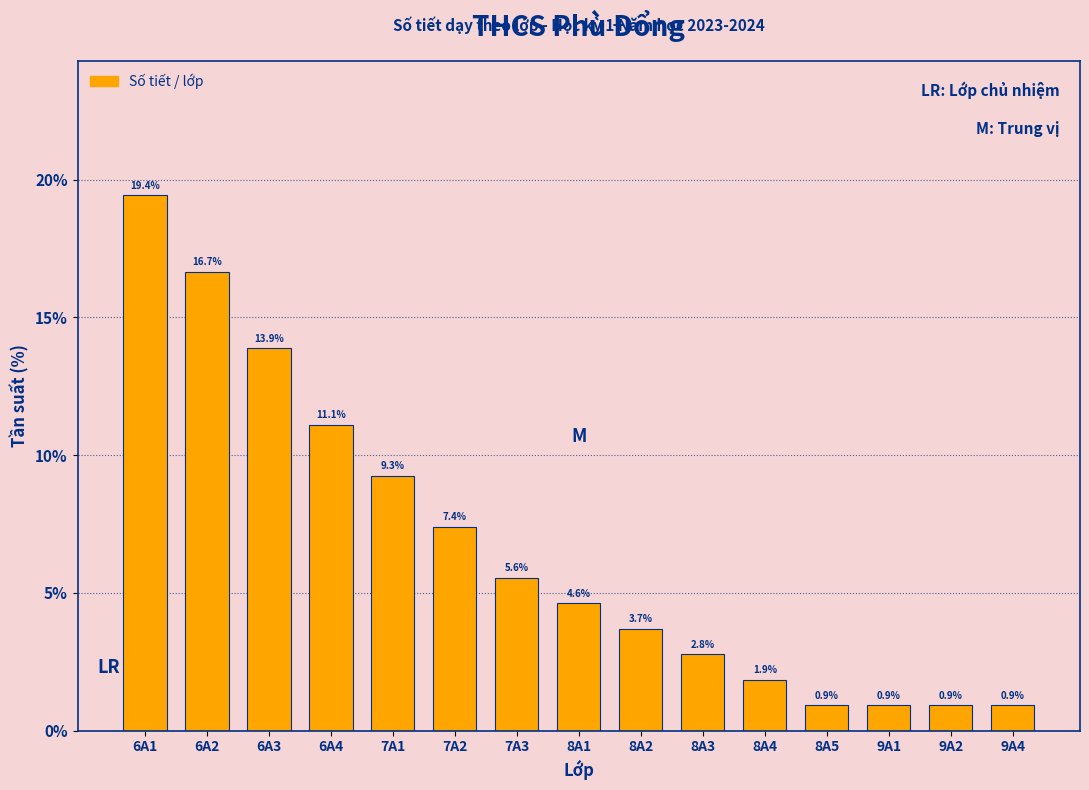

Reading left to right, extract all data points from this chart.

6A1=19.4	6A2=16.7	6A3=13.9	6A4=11.1	7A1=9.3	7A2=7.4	7A3=5.6	8A1=4.6	8A2=3.7	8A3=2.8	8A4=1.9	8A5=0.9	9A1=0.9	9A2=0.9	9A4=0.9